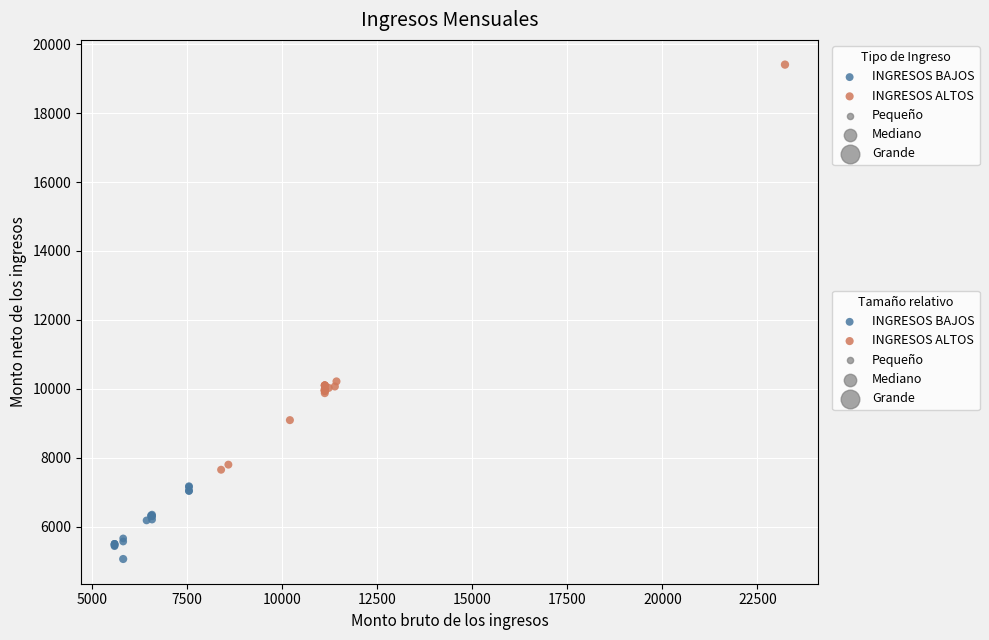

Which series reaches the minimum Y coordinate?

INGRESOS BAJOS